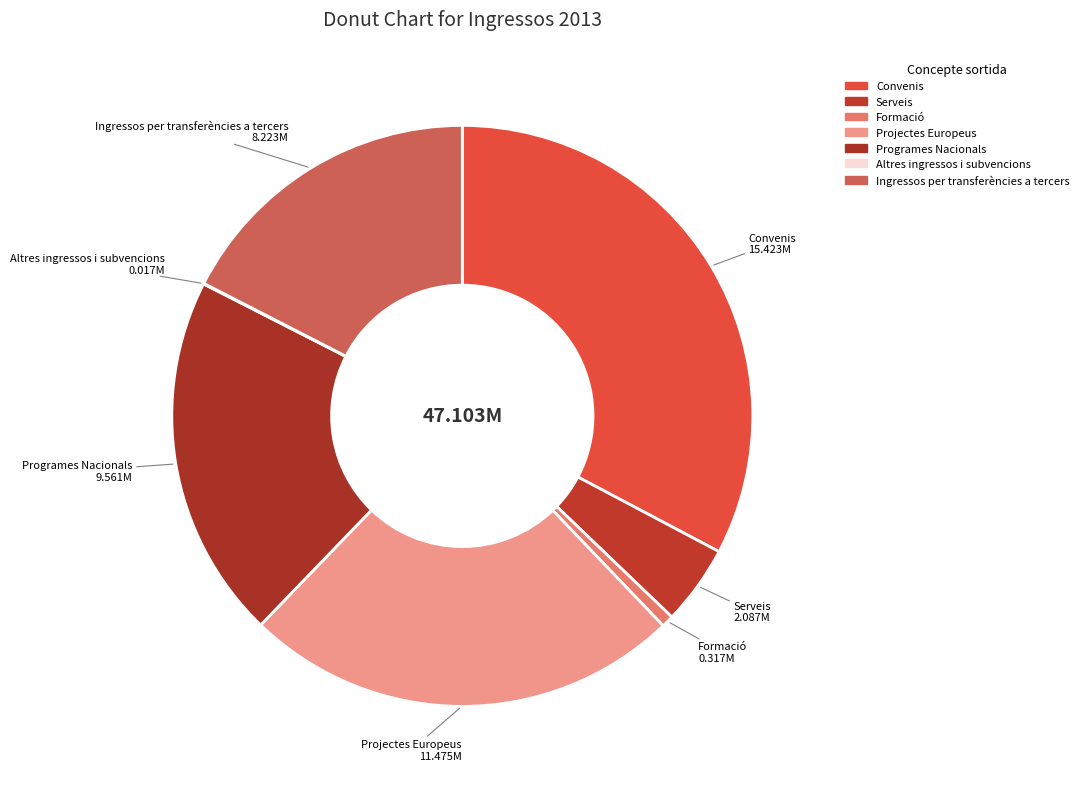

Between Convenis and Formació, which is larger?

Convenis